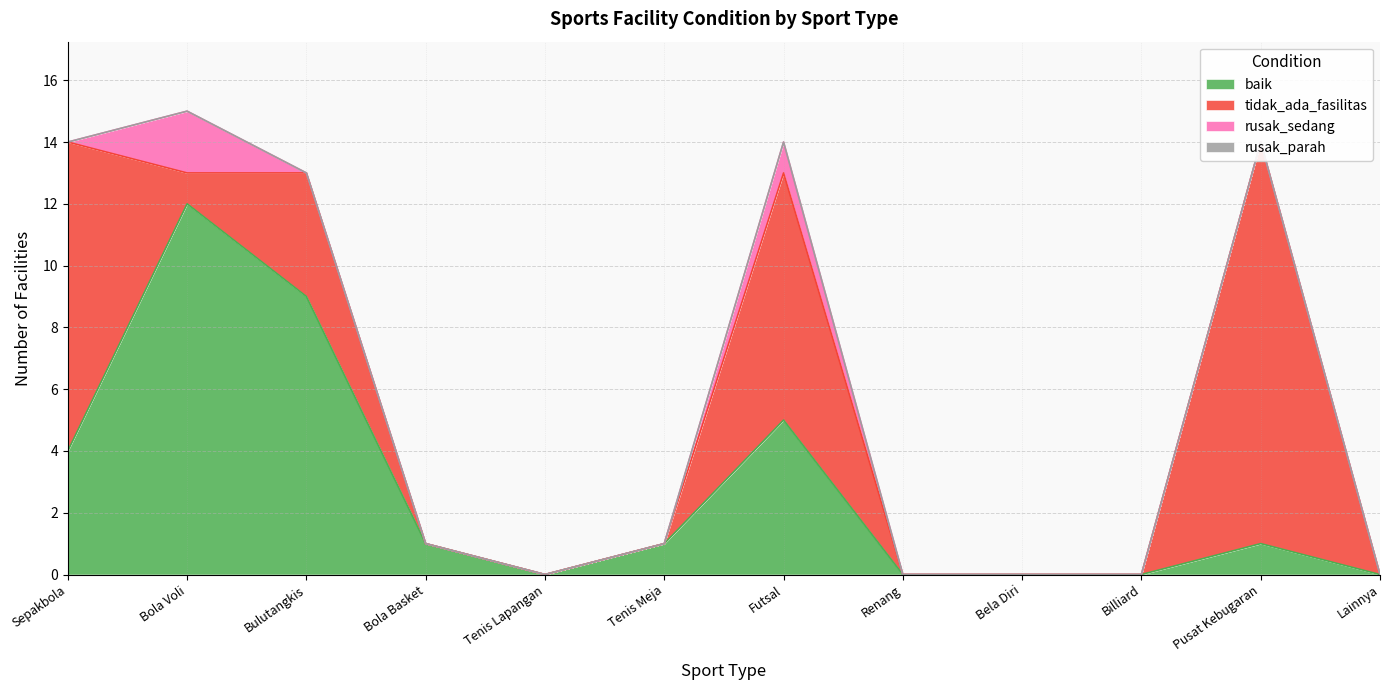

Reading left to right, what are all the values shown in this chart?

baik: 4	12	9	1	0	1	5	0	0	0	1	0
tidak_ada_fasilitas: 10	1	4	0	0	0	8	0	0	0	13	0
rusak_sedang: 0	2	0	0	0	0	1	0	0	0	0	0
rusak_parah: 0	0	0	0	0	0	0	0	0	0	0	0